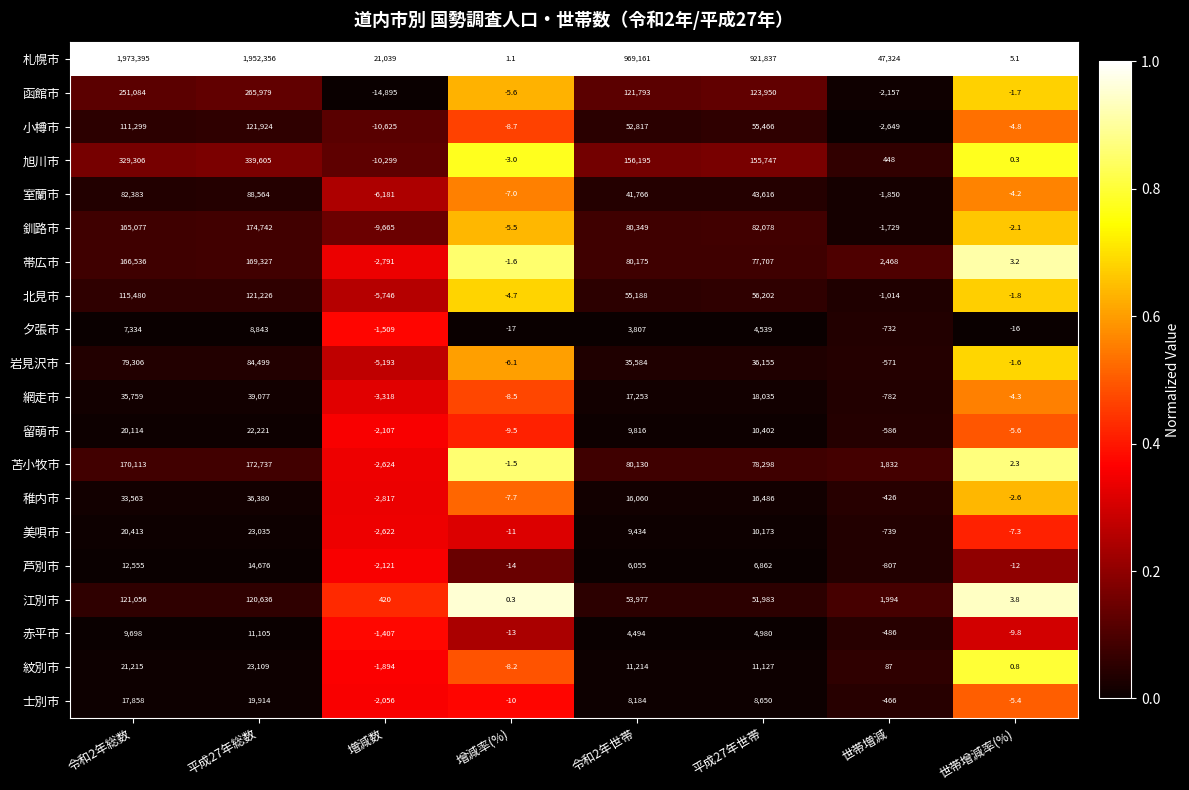

What is the spread (max minus min) of values at 增減率(%)?

18.1